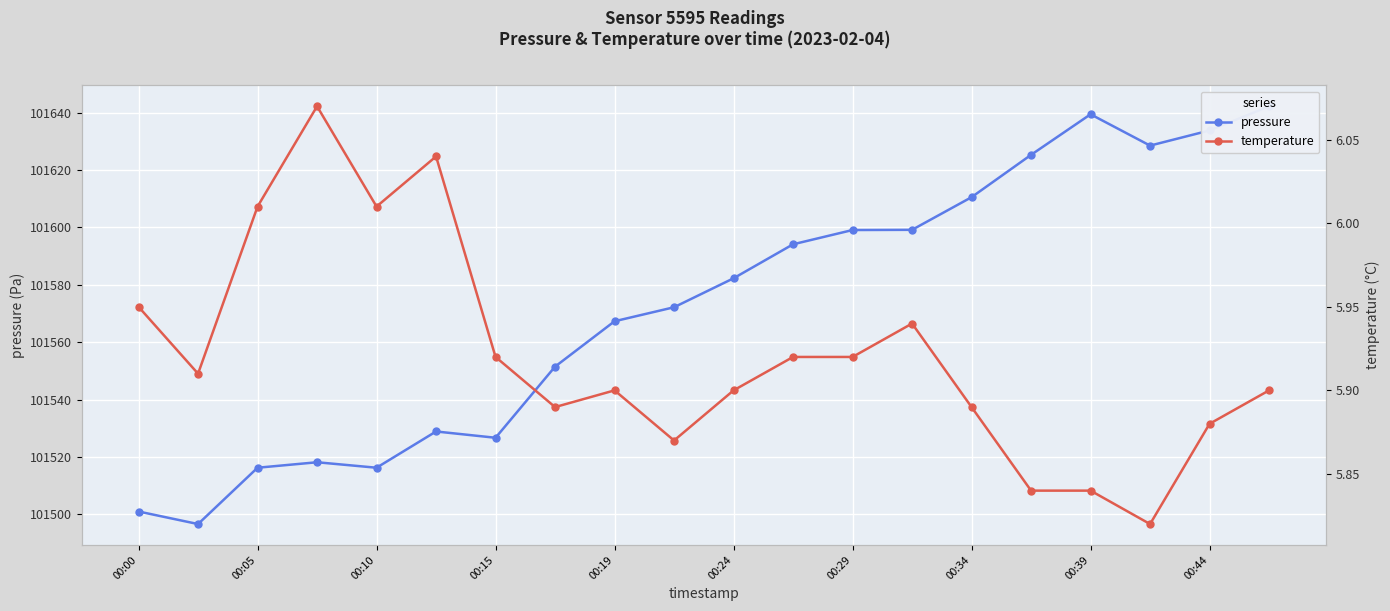

What is the smallest value displayed?

5.8